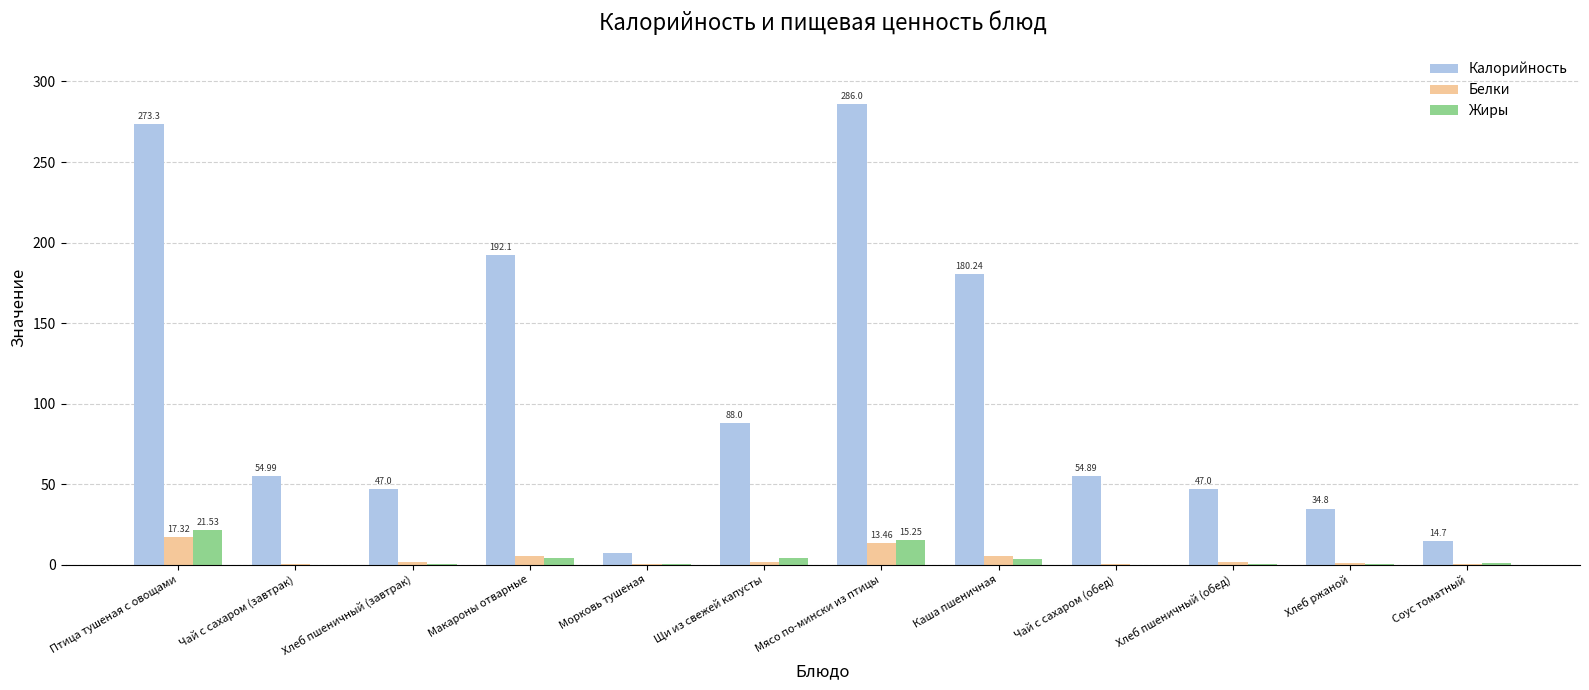

What is the sum of all Белки values?

47.9